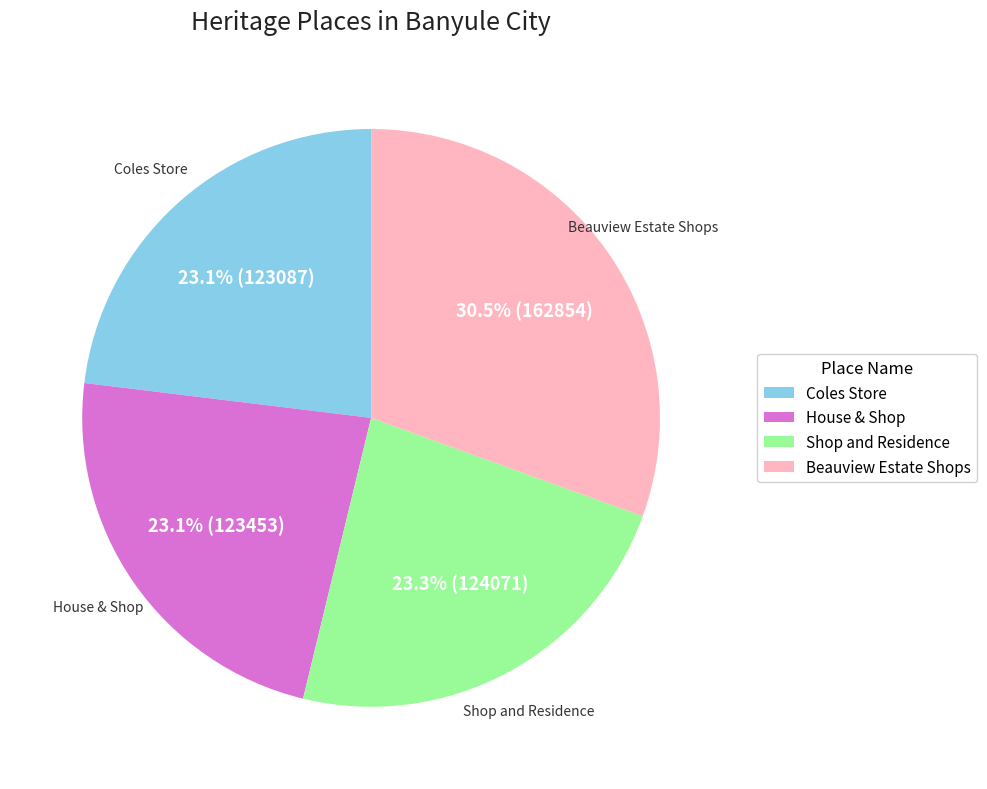

The Shop and Residence slice represents 36% of the pie. True or false?

False